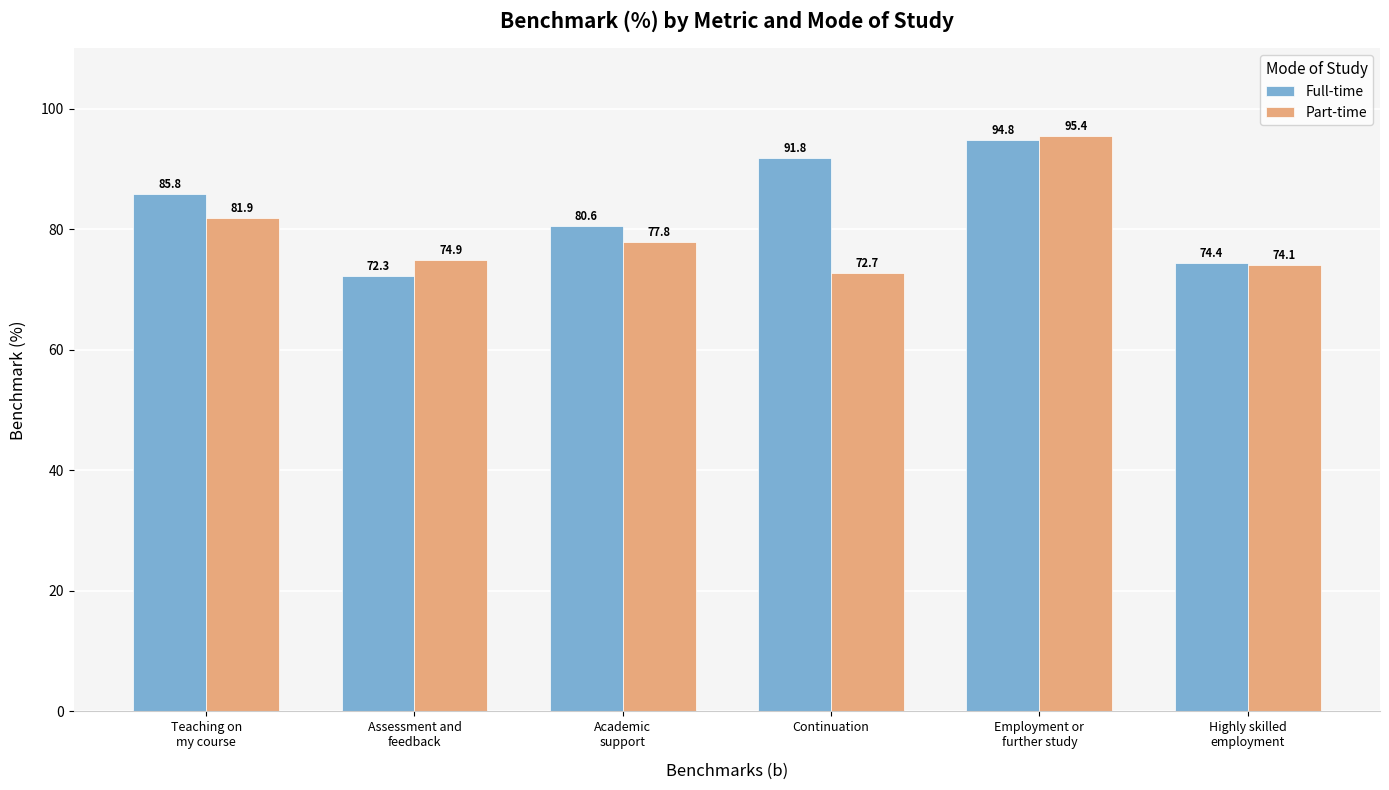

What is the label of the 2nd bar from the right?

Employment or
further study